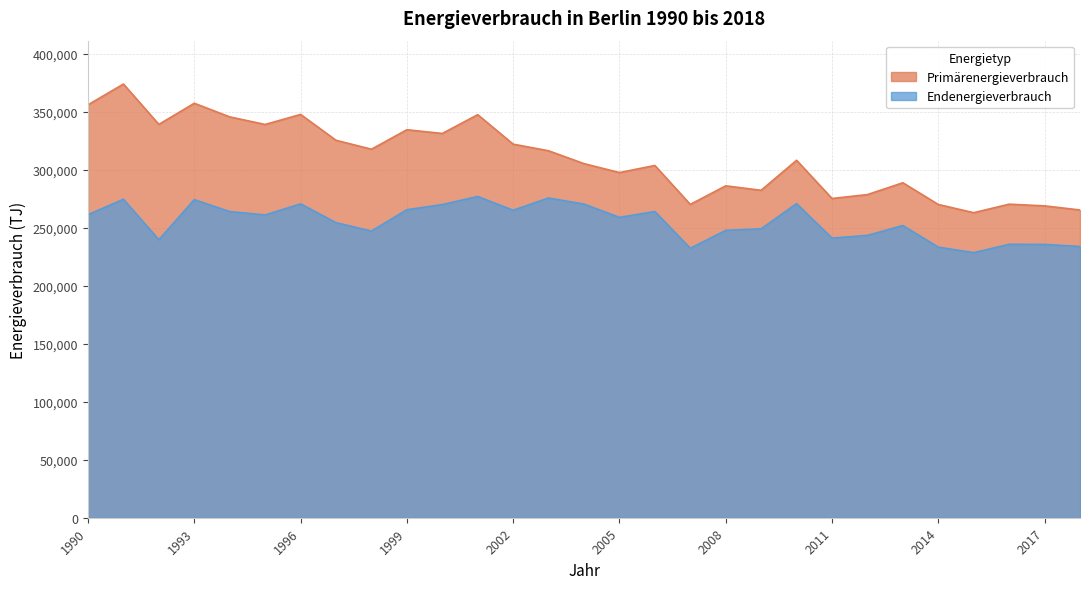

What is the value of the Primärenergieverbrauch point at the 13th from the left?

322289.4